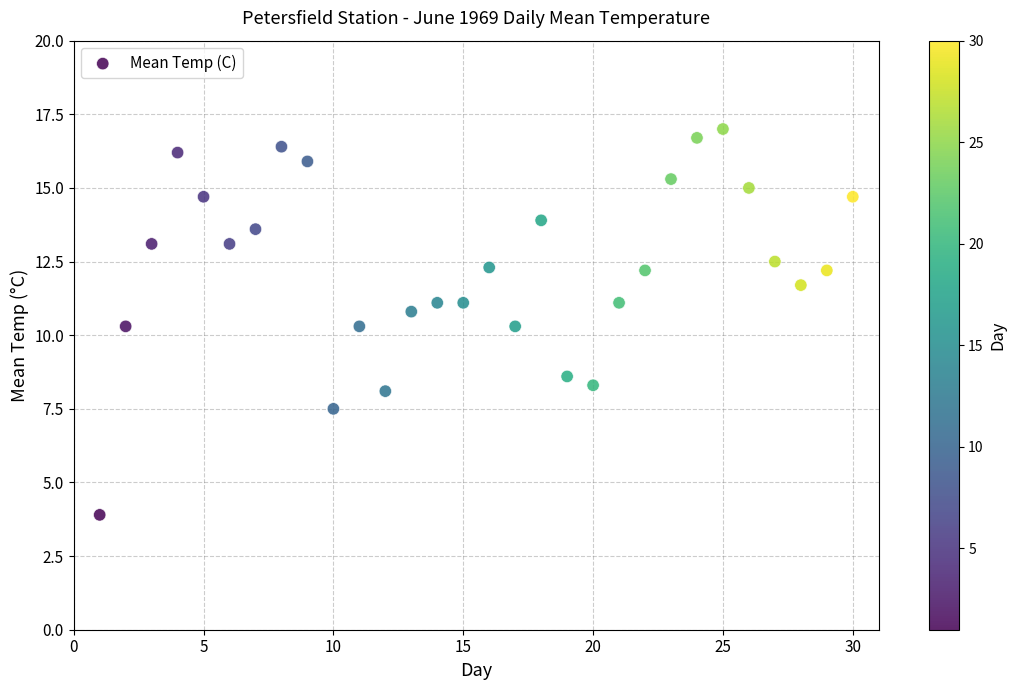

What is the range of X values (max minus min)?

29.0